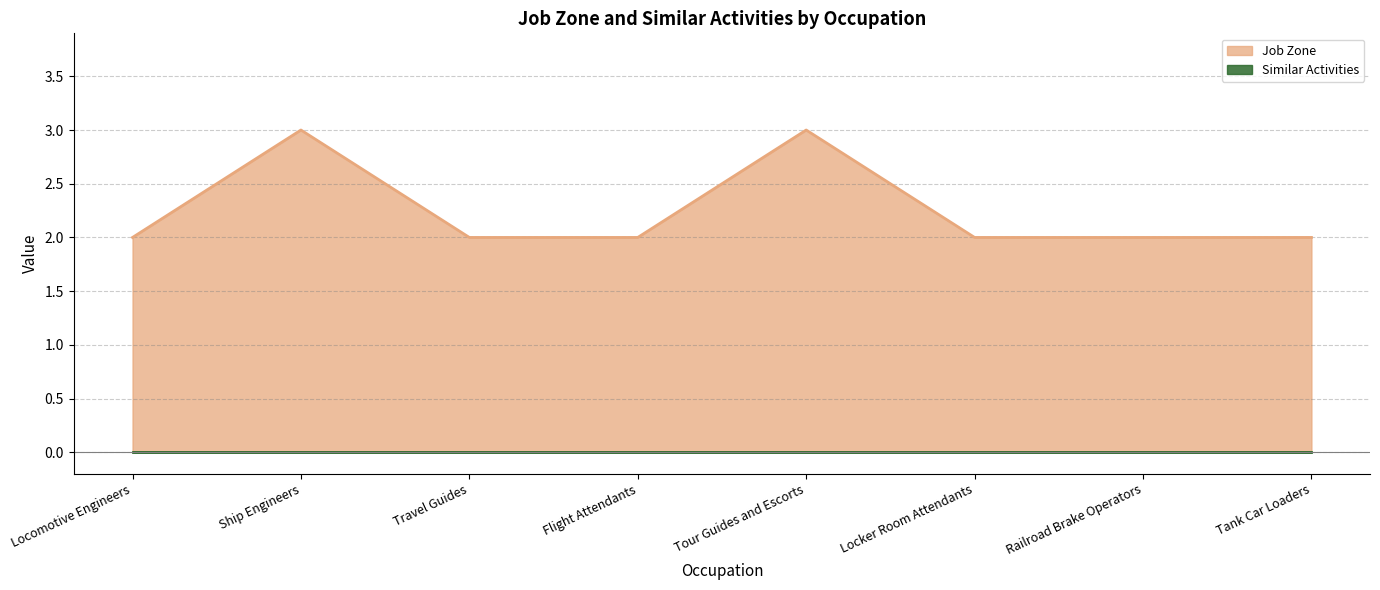

List the labels in order of value, largest first.

Ship Engineers, Tour Guides and Escorts, Locomotive Engineers, Travel Guides, Flight Attendants, Locker Room Attendants, Railroad Brake Operators, Tank Car Loaders